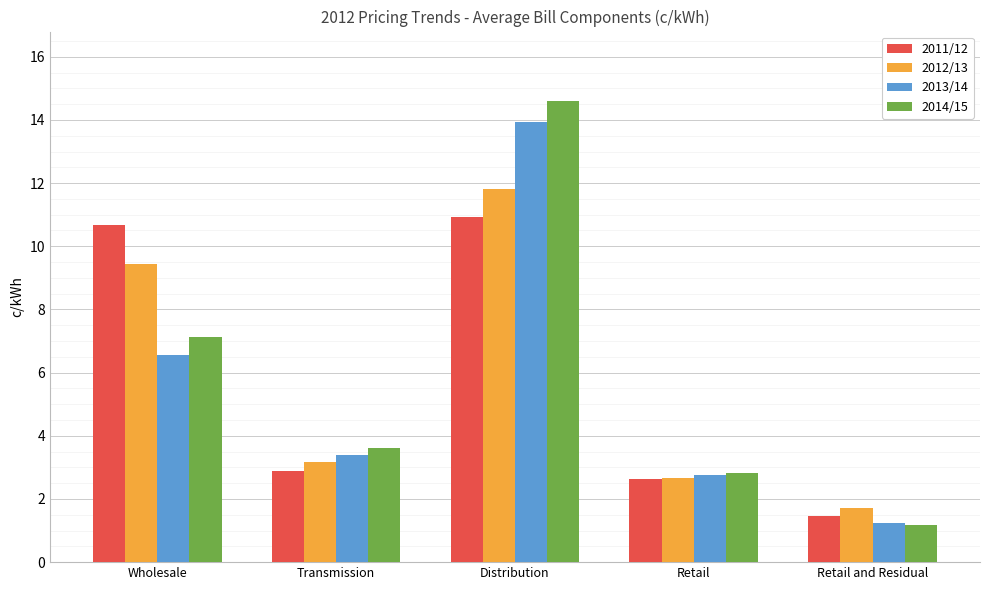

Which label corresponds to the smallest value in the chart?

Retail and Residual